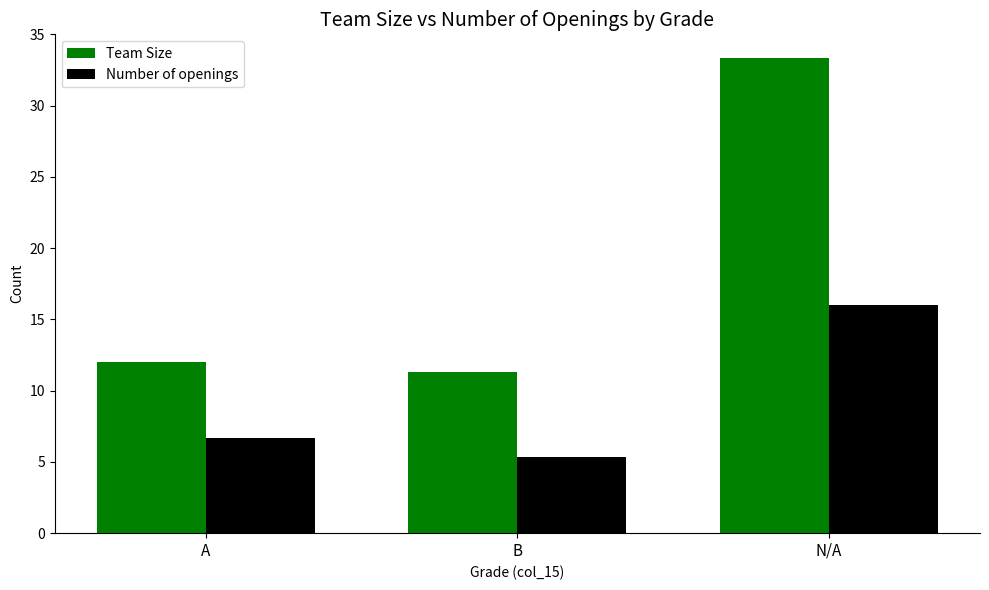

What is the spread (max minus min) of values at A?

5.3